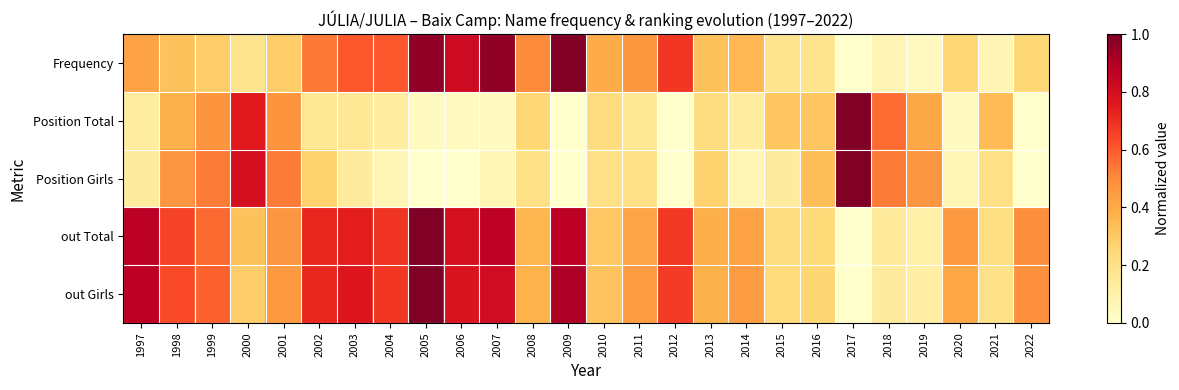

Reading left to right, transcribe all the data shown in this chart.

Frequency: 1997=0.4	1998=0.3	1999=0.3	2000=0.2	2001=0.3	2002=0.5	2003=0.6	2004=0.6	2005=1.0	2006=0.8	2007=1.0	2008=0.5	2009=1.0	2010=0.4	2011=0.5	2012=0.7	2013=0.3	2014=0.4	2015=0.2	2016=0.2	2017=0.0	2018=0.1	2019=0.0	2020=0.2	2021=0.1	2022=0.2
Position Total: 1997=0.1	1998=0.4	1999=0.5	2000=0.8	2001=0.5	2002=0.2	2003=0.2	2004=0.1	2005=0.0	2006=0.0	2007=0.0	2008=0.2	2009=0.0	2010=0.2	2011=0.2	2012=0.0	2013=0.2	2014=0.1	2015=0.3	2016=0.3	2017=1.0	2018=0.6	2019=0.4	2020=0.0	2021=0.3	2022=0.0
Position Girls: 1997=0.1	1998=0.5	1999=0.5	2000=0.8	2001=0.5	2002=0.3	2003=0.1	2004=0.1	2005=0.0	2006=0.0	2007=0.1	2008=0.2	2009=0.0	2010=0.2	2011=0.2	2012=0.0	2013=0.3	2014=0.1	2015=0.1	2016=0.3	2017=1.0	2018=0.5	2019=0.5	2020=0.1	2021=0.2	2022=0.0
out Total: 1997=0.9	1998=0.6	1999=0.6	2000=0.3	2001=0.5	2002=0.7	2003=0.7	2004=0.7	2005=1.0	2006=0.8	2007=0.9	2008=0.4	2009=0.9	2010=0.3	2011=0.4	2012=0.7	2013=0.4	2014=0.4	2015=0.2	2016=0.2	2017=0.0	2018=0.1	2019=0.1	2020=0.5	2021=0.2	2022=0.5
out Girls: 1997=0.9	1998=0.6	1999=0.6	2000=0.3	2001=0.5	2002=0.7	2003=0.8	2004=0.7	2005=1.0	2006=0.8	2007=0.8	2008=0.4	2009=0.9	2010=0.3	2011=0.4	2012=0.7	2013=0.4	2014=0.4	2015=0.2	2016=0.3	2017=0.0	2018=0.1	2019=0.1	2020=0.4	2021=0.2	2022=0.5